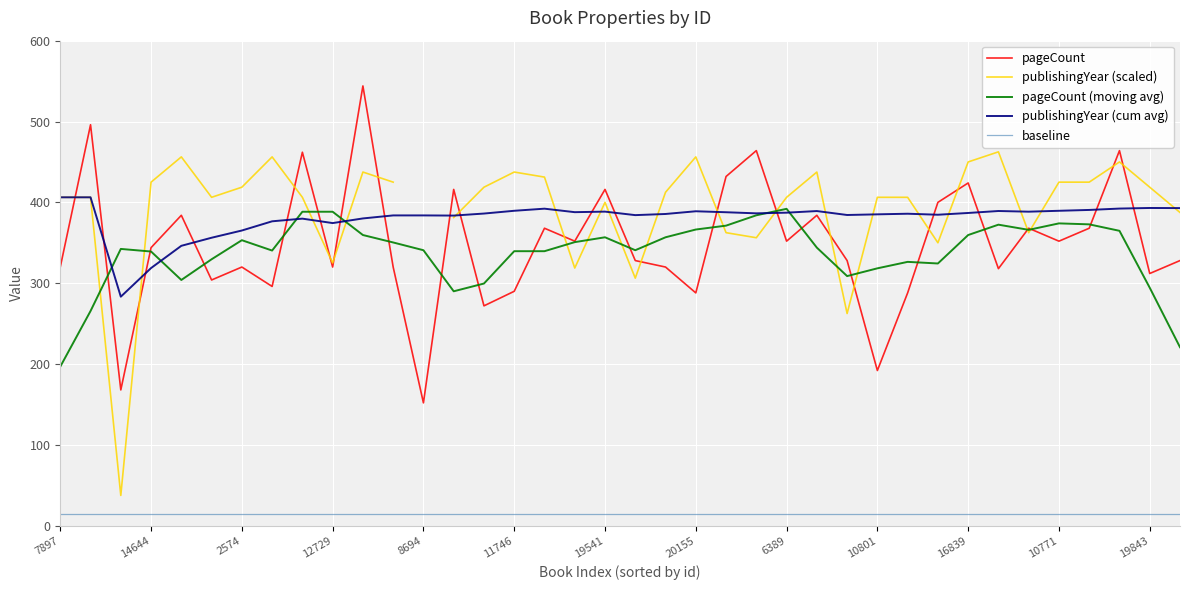

True or false: baseline has more than 0 points higher than both neighbors.

False